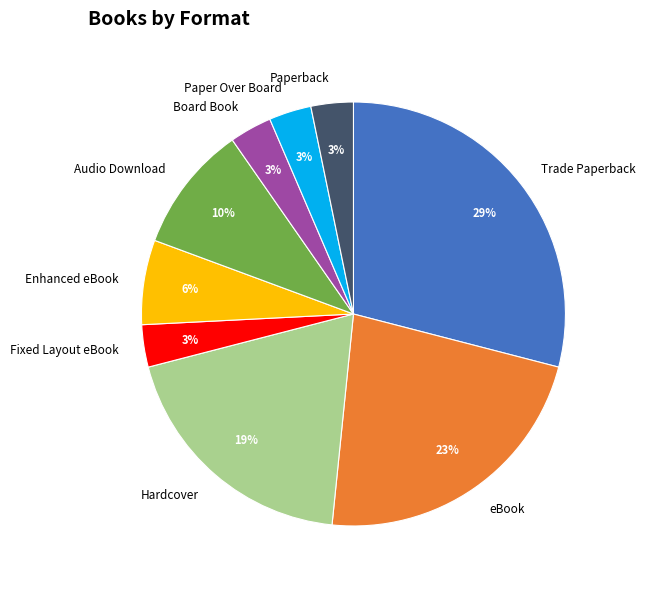

To the nearest percent, what is the combined percentage of eBook and Board Book?

26%